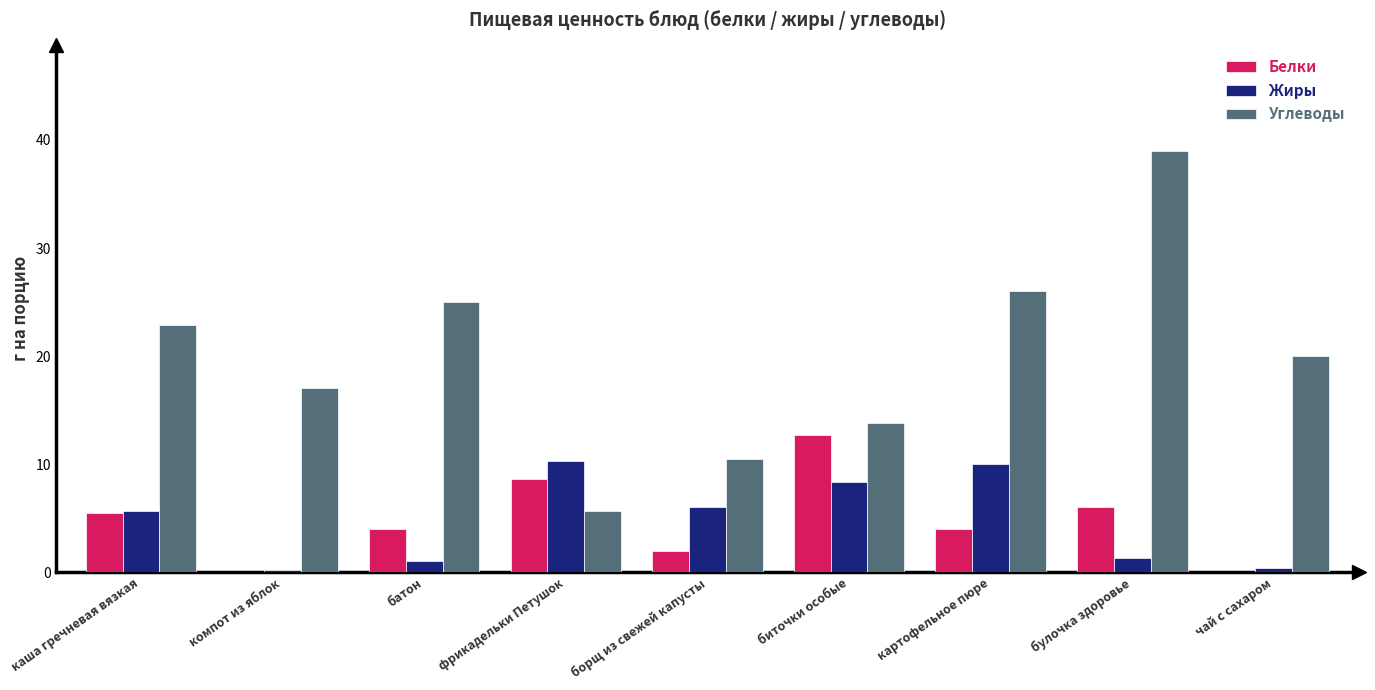

What is the spread (max minus min) of values at биточки особые?

5.5